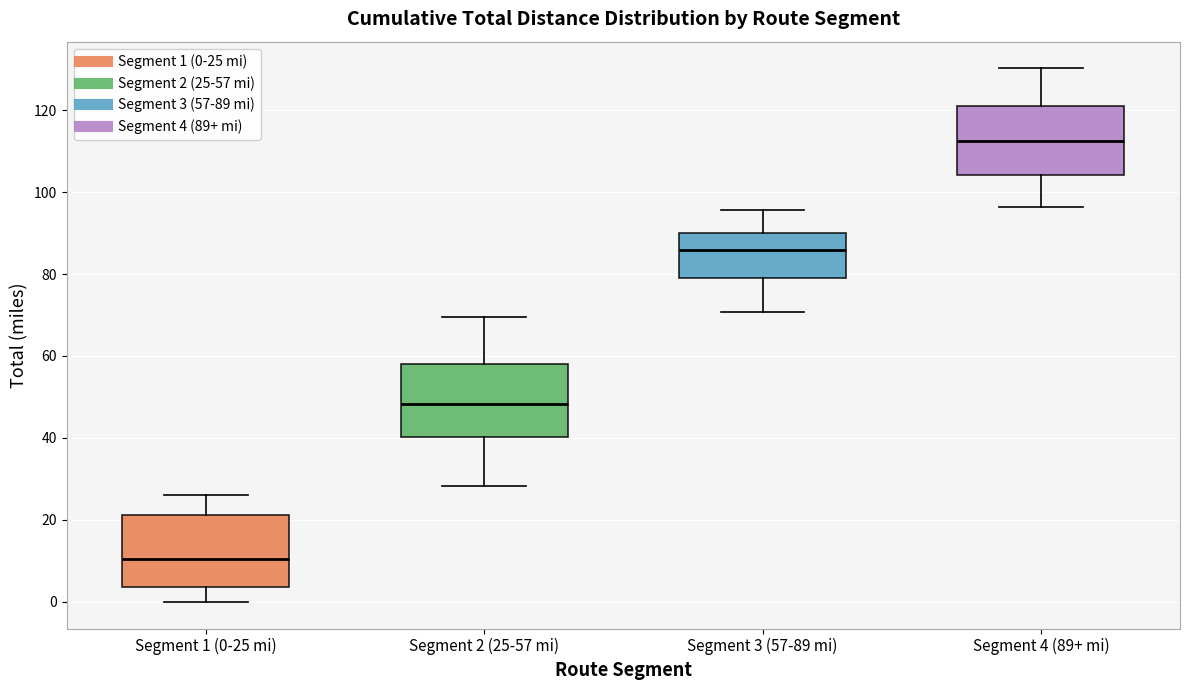

Where does the upper whisker of the box for Segment 1 (0-25 mi) end on the y-axis? The values are not printed on the chart, so give them approximately, as read against the axis.

26